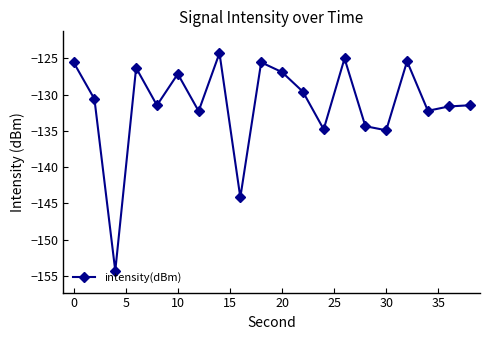

What is the value of the 6th point from the left?

-127.1